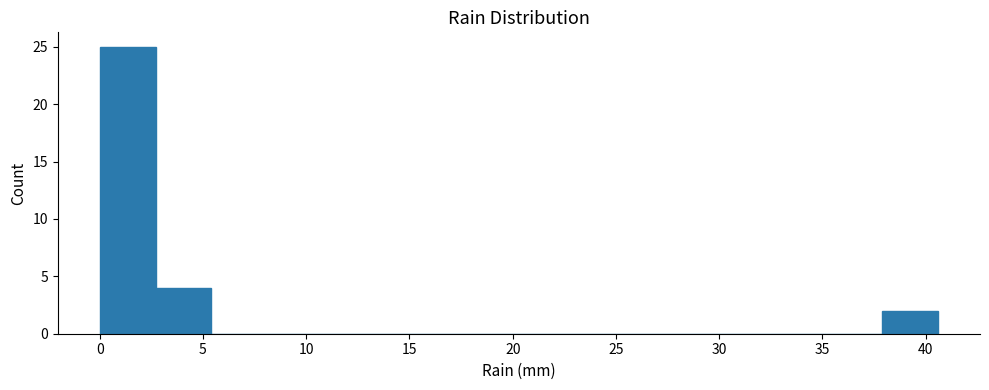

Over which range of the x-axis is the bar tallest?

0.0 to 2.5